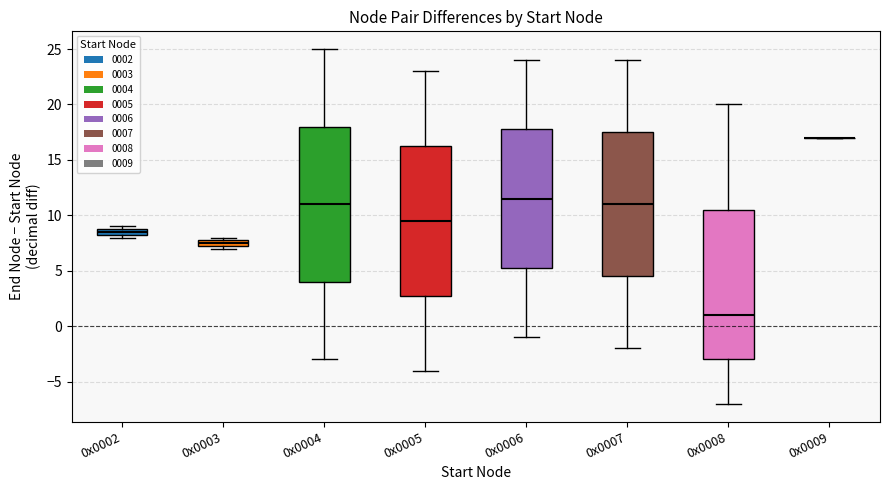

Which box is the tallest, from its lower edge to its upper edge?

0x0004